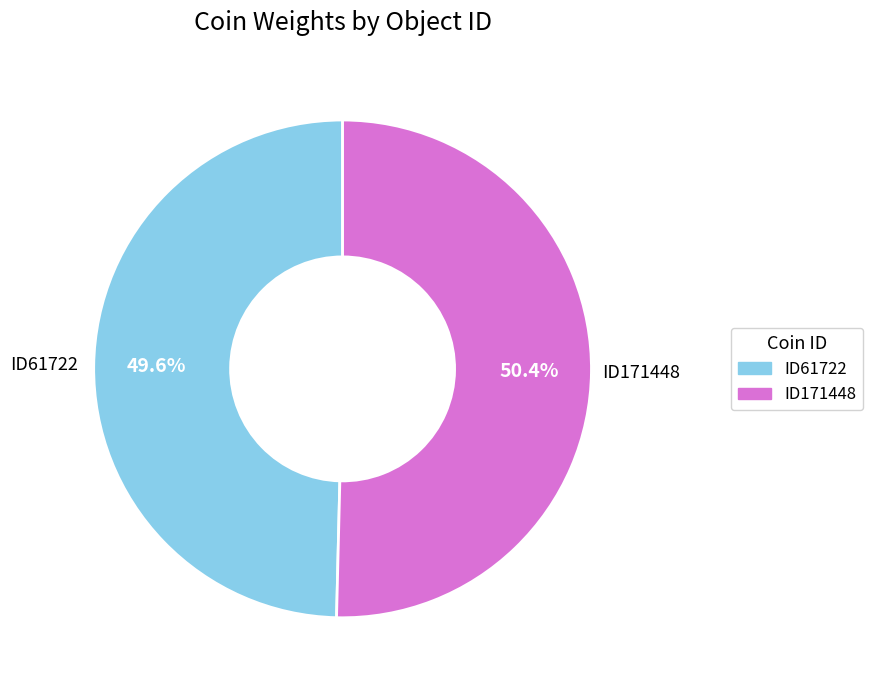

What is the ratio of the value at ID61722 to the value at ID171448?

1.0